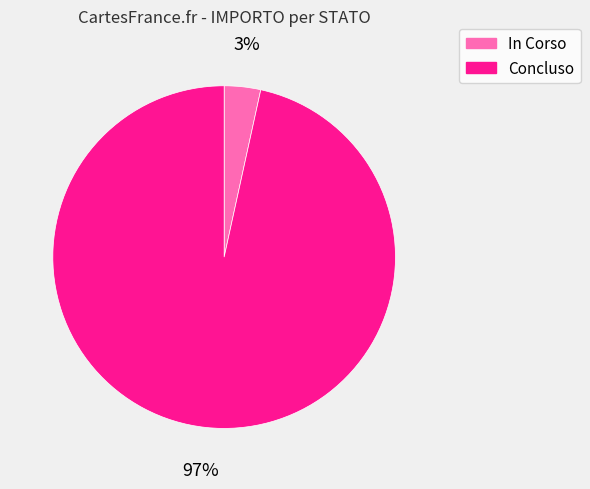

To the nearest percent, what is the combined percentage of Concluso and In Corso?

100%